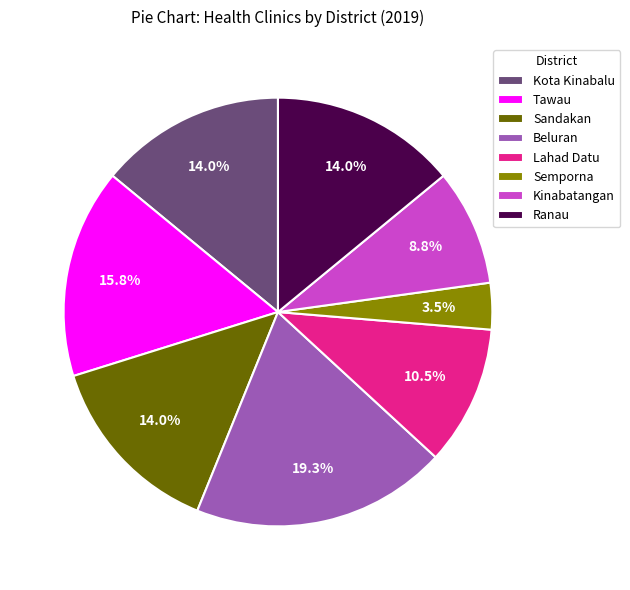

What percentage is the Ranau slice, to the nearest percent?

14%